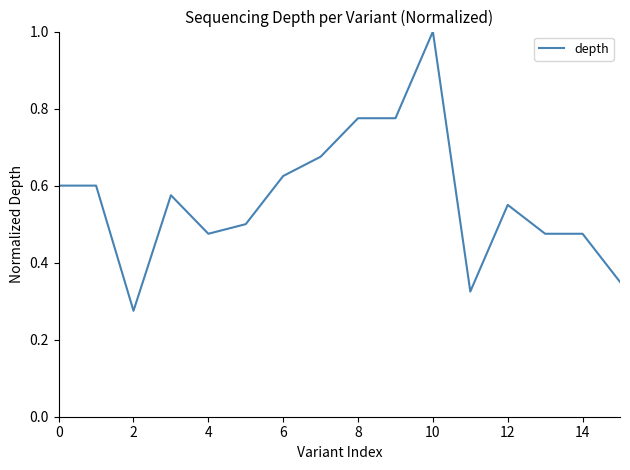

Reading right to left, what are all the values shown in this chart?

0.3	0.5	0.5	0.6	0.3	1.0	0.8	0.8	0.7	0.6	0.5	0.5	0.6	0.3	0.6	0.6